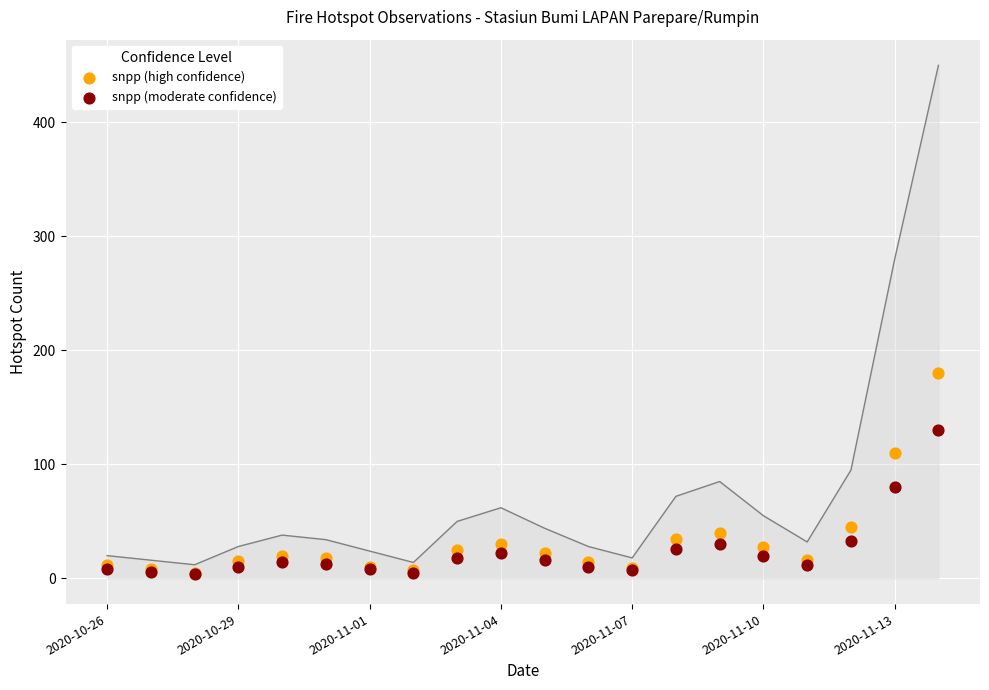

Across all series, what Y value is closest to 92?

80